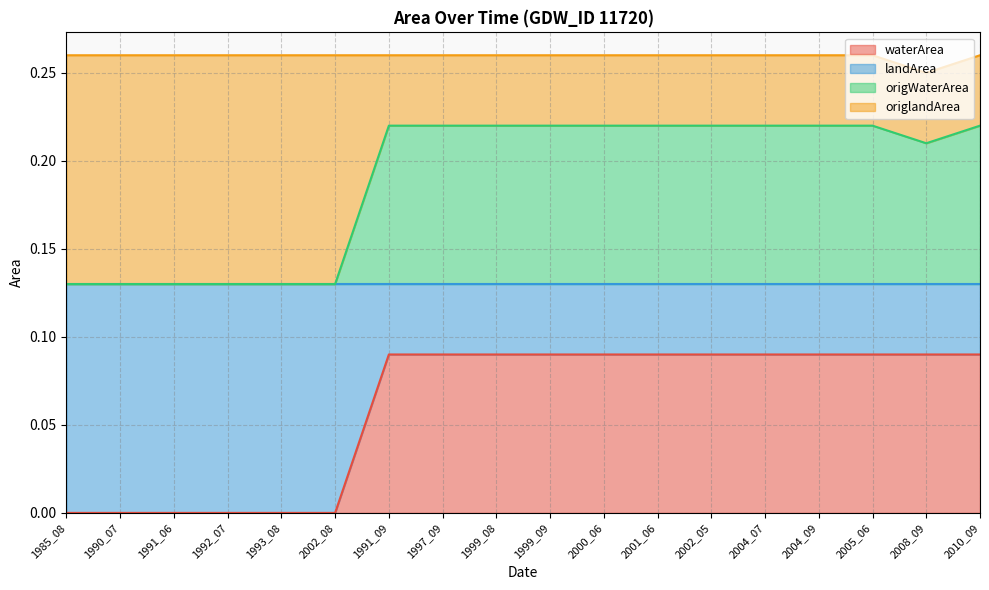

How many lines are shown in the chart?

4